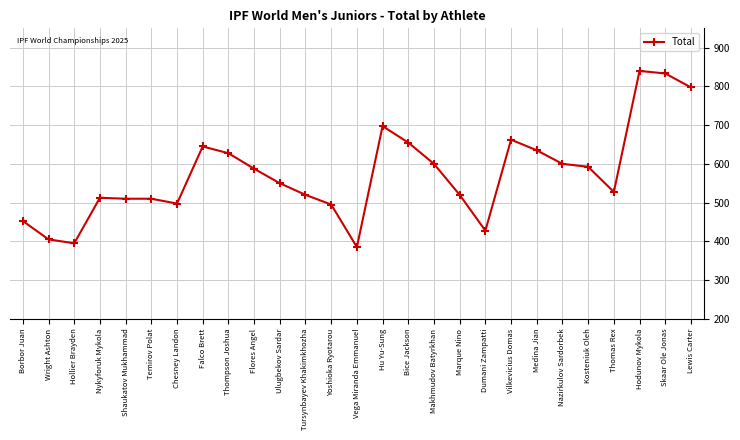

What is the sum of the values at Kosteniuk Oleh and Lewis Carter?

1390.0